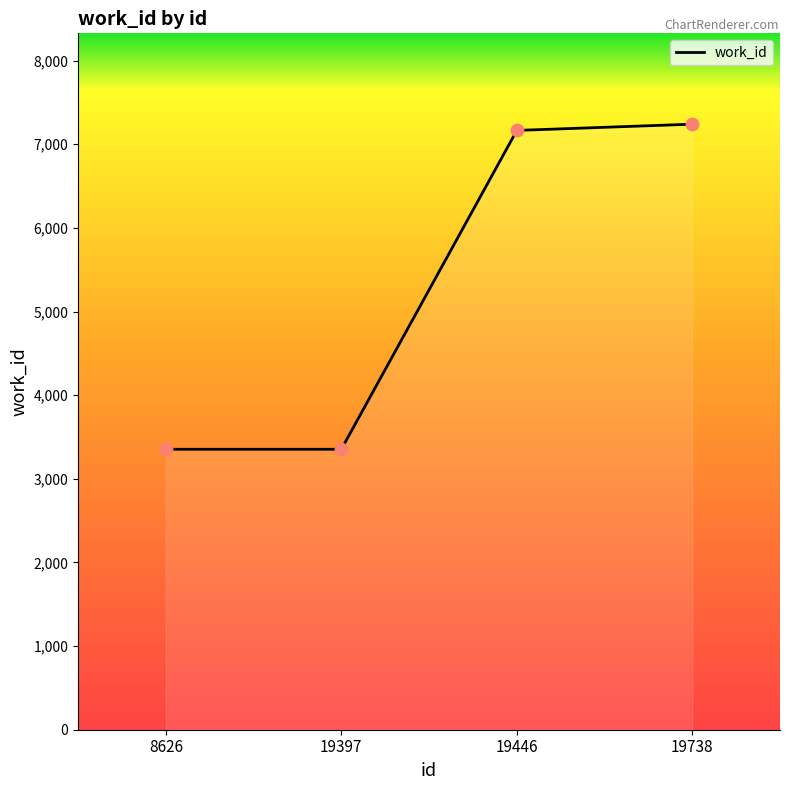

What is the ratio of the value at 19397 to the value at 8626?

1.0